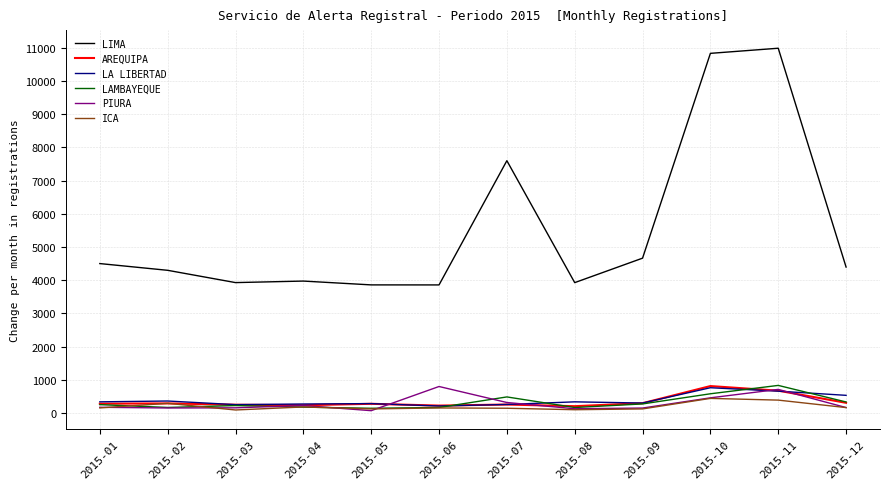

What is the smallest value displayed?

71